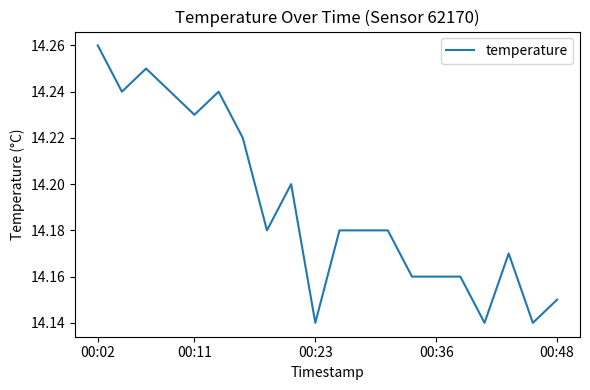

Which label corresponds to the largest value in the chart?

00:02